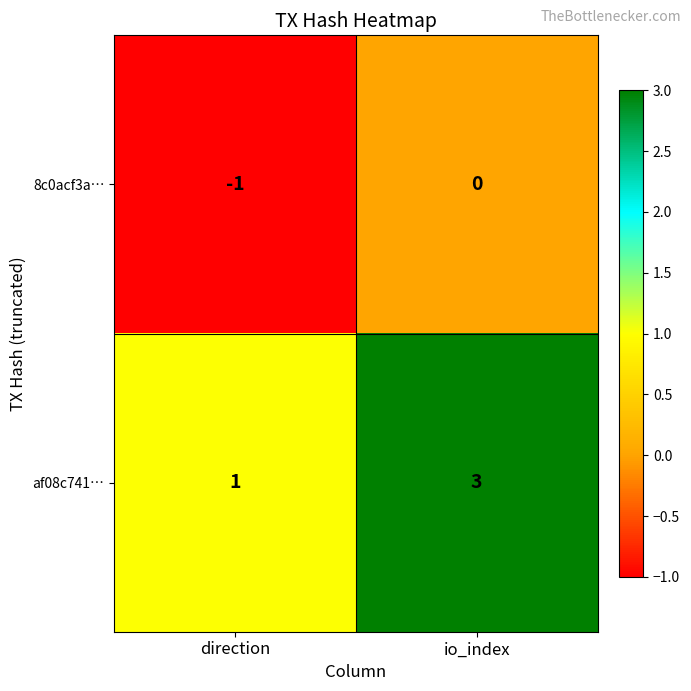

Reading left to right, list all the values displayed in this chart.

8c0acf3a…: direction=-1	io_index=0
af08c741…: direction=1	io_index=3